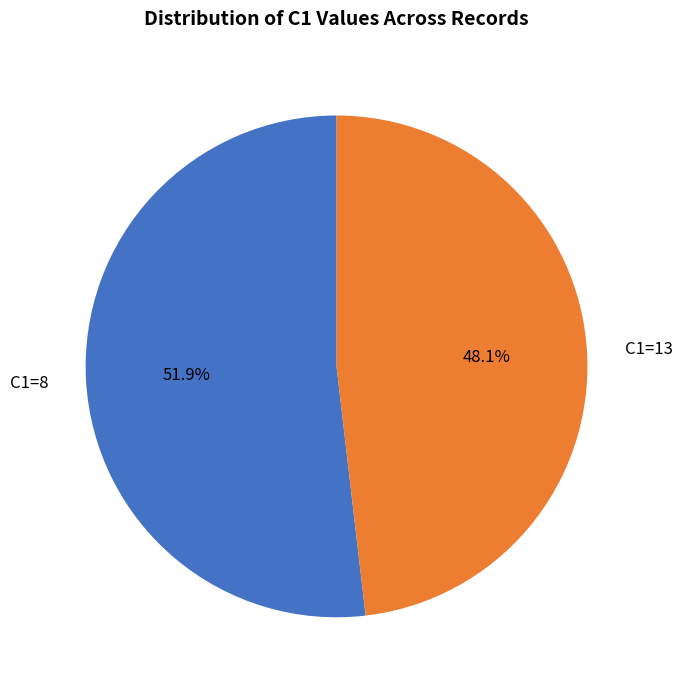

What is the smallest slice in the pie chart?

C1=13